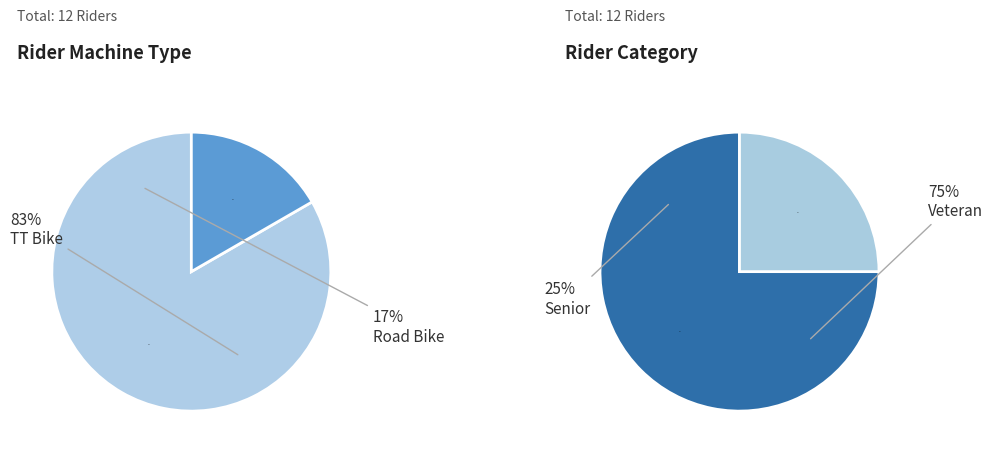

Rank the categories by value from highest to lowest.

TT Bike, Road Bike